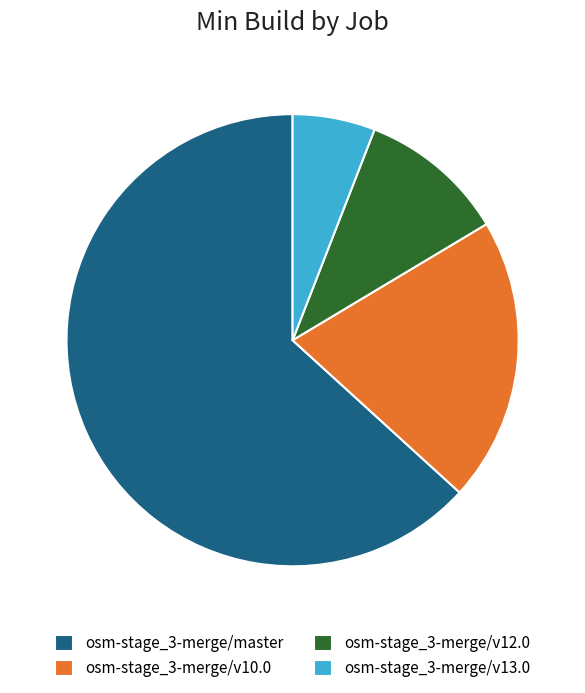

How many segments does this pie chart have?

4